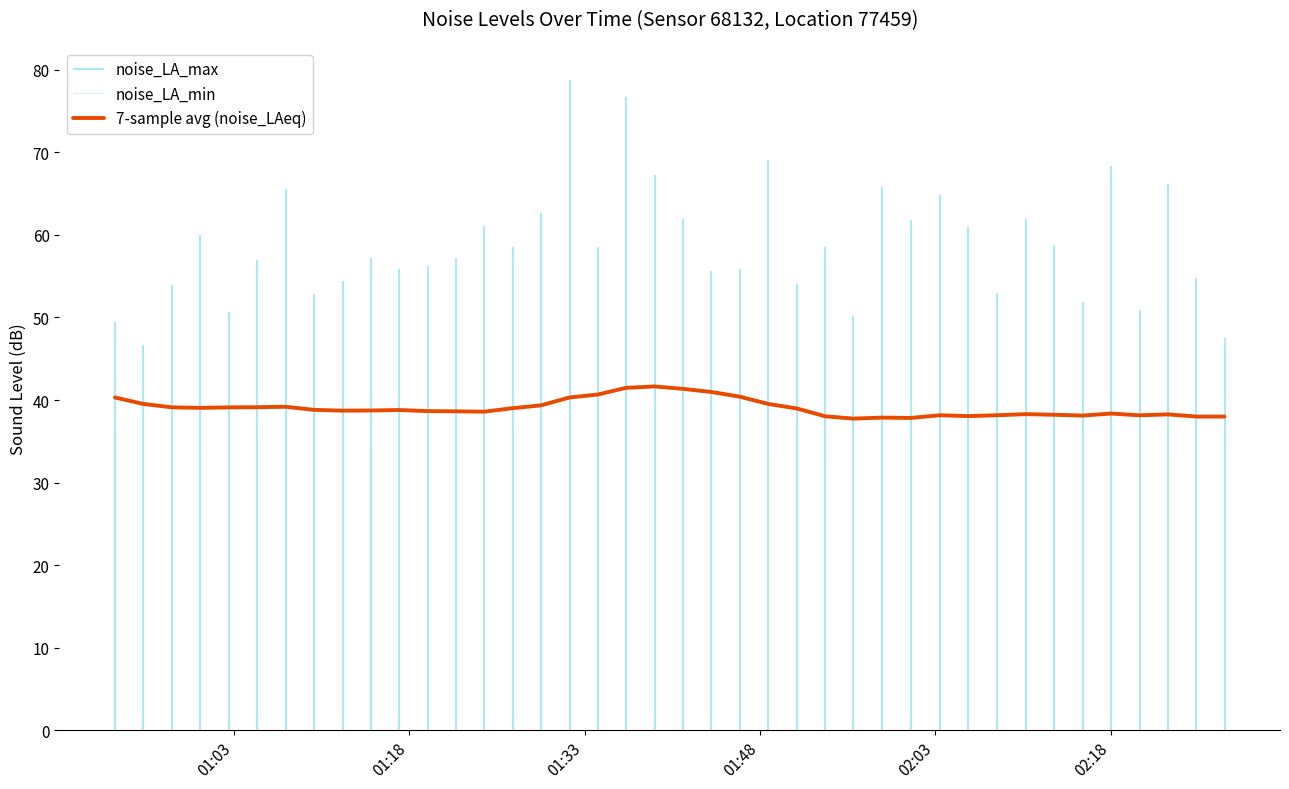

What is the difference between the maximum and minimum values?

3.9